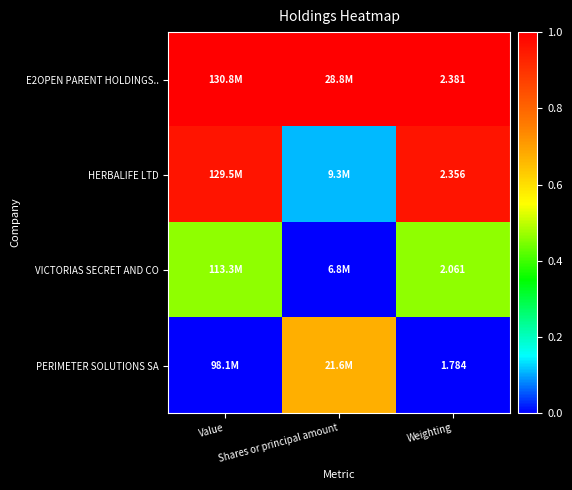

The HERBALIFE LTD series shows 1.0 at Value. True or false?

True